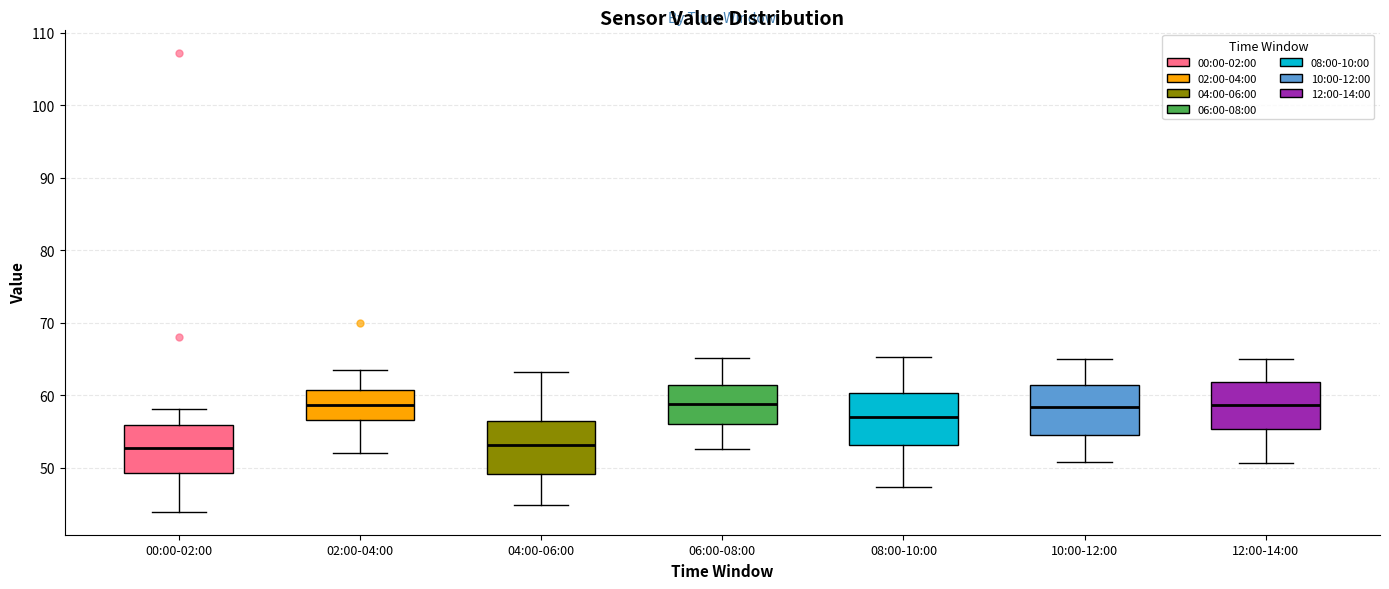

Reading left to right, read every box against the y-axis: the position of its median line, the range the box covers, and the ends of its whiskers. The values are not printed on the chart, so give them approximately, as read against the axis.

00:00-02:00: median 53, box 49 to 56, whiskers 44 to 58
02:00-04:00: median 59, box 57 to 61, whiskers 52 to 63
04:00-06:00: median 53, box 49 to 57, whiskers 45 to 63
06:00-08:00: median 59, box 56 to 61, whiskers 53 to 65
08:00-10:00: median 57, box 53 to 60, whiskers 47 to 65
10:00-12:00: median 58, box 54 to 61, whiskers 51 to 65
12:00-14:00: median 59, box 55 to 62, whiskers 51 to 65